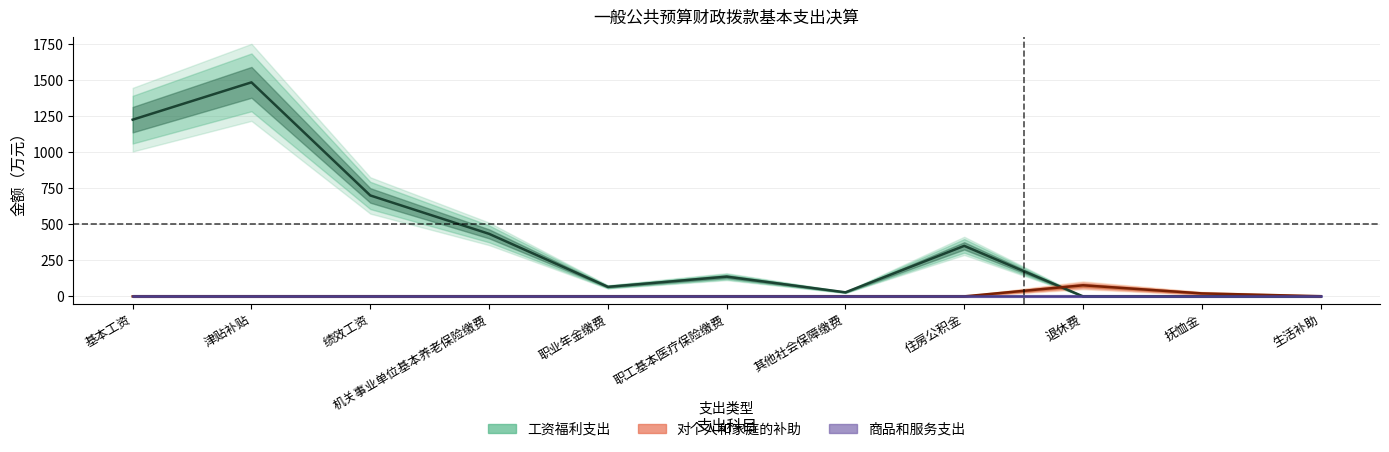

Is the value of 对个人和家庭的补助 at 职工基本医疗保险缴费 greater than the value of 商品和服务支出 at 其他社会保障缴费?

No